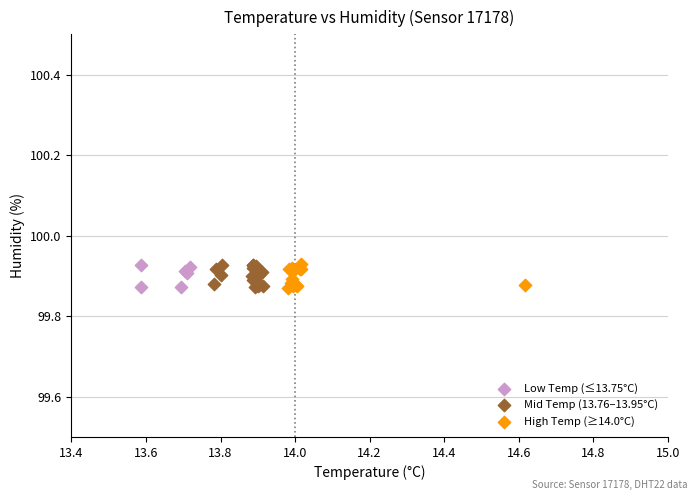

What are all the series names shown in the legend?

Low Temp (≤13.75°C), Mid Temp (13.76–13.95°C), High Temp (≥14.0°C)